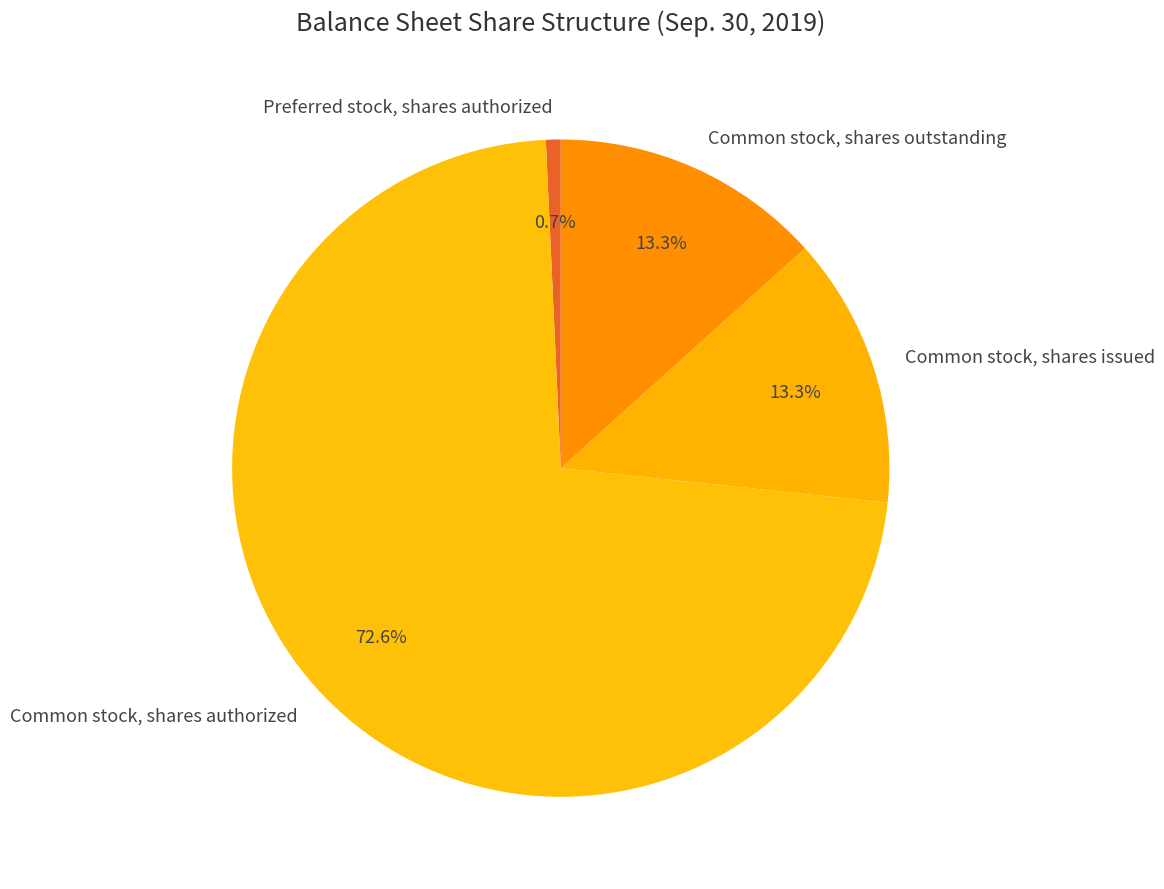

Which slice is the smallest?

Preferred stock, shares authorized